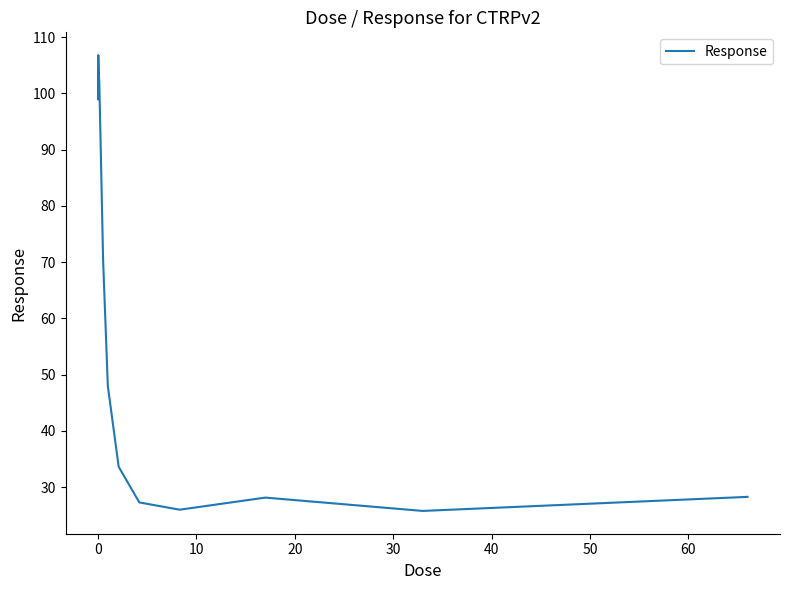

What is the difference between the maximum and minimum values?

81.0